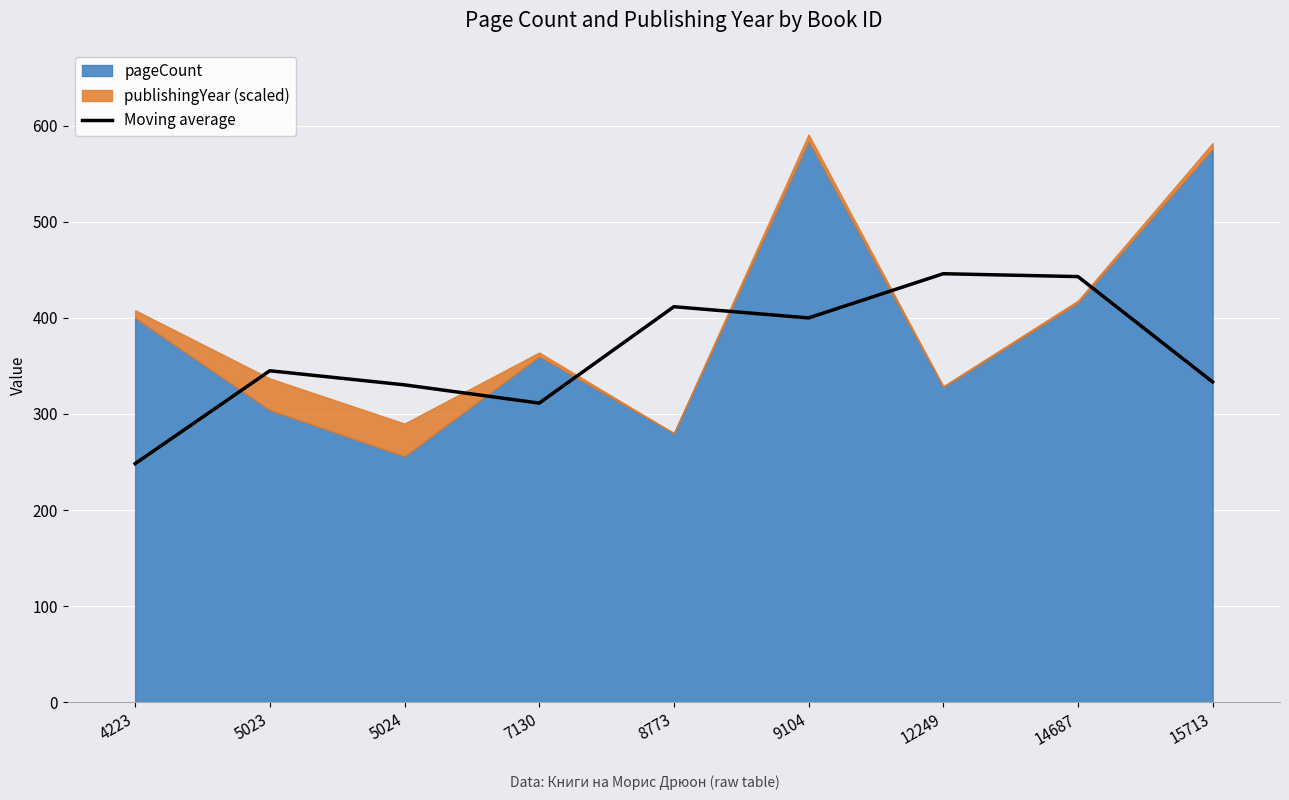

Which category has the lowest value in the Moving average series?

4223